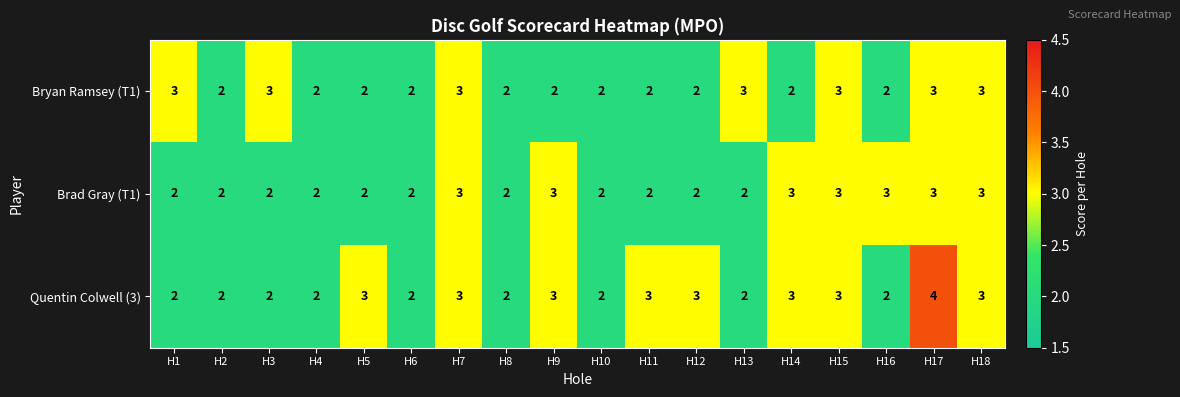

Which series has the widest spread of values?

Quentin Colwell (3)